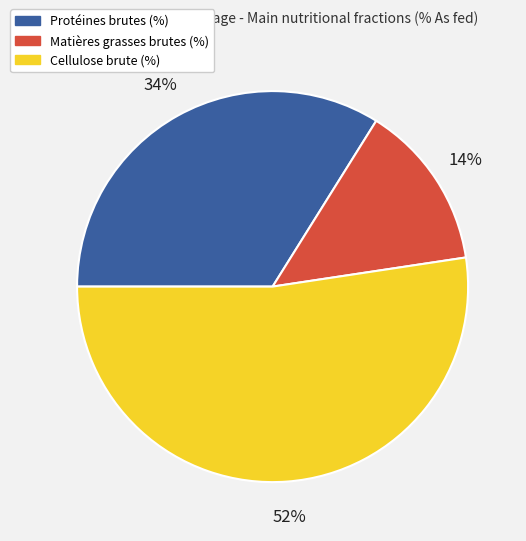

Is it true that Protéines brutes (%) is 34% of the pie?

True